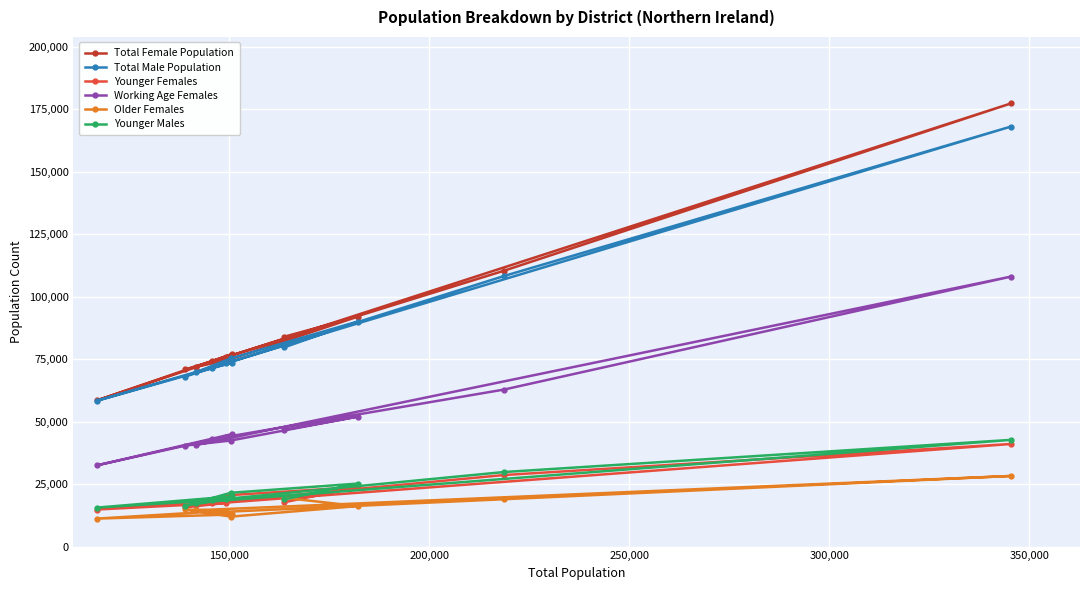

Which series has the largest range (max minus min)?

Total Female Population